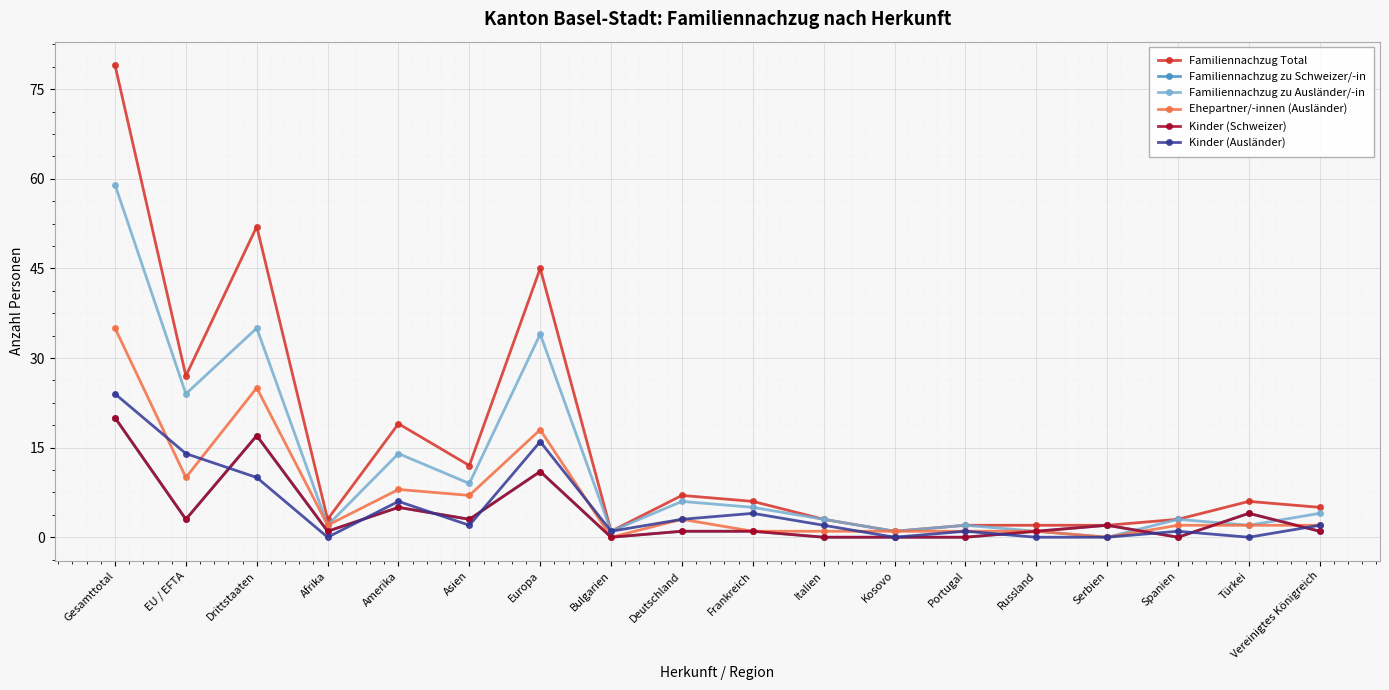

Does the chart have visible grid lines?

Yes